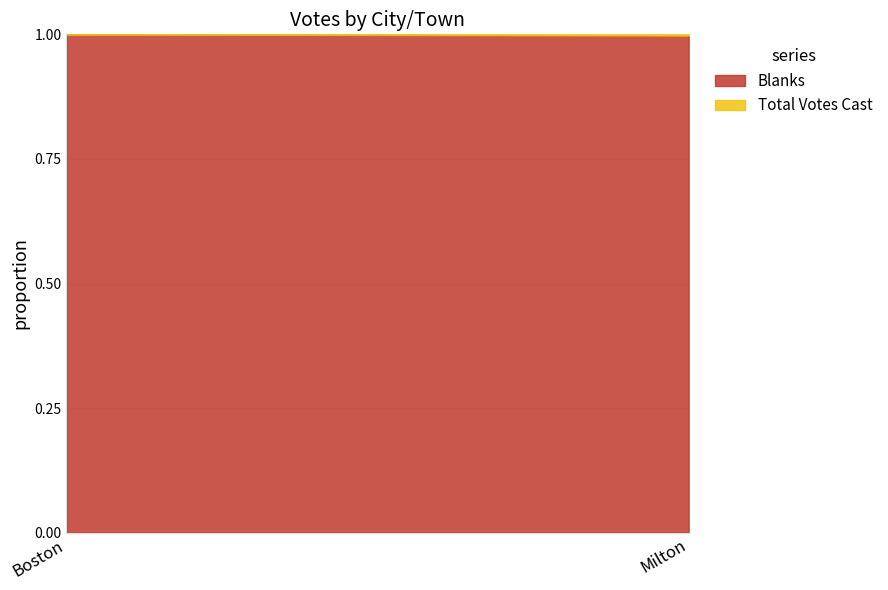

How many lines are shown in the chart?

2